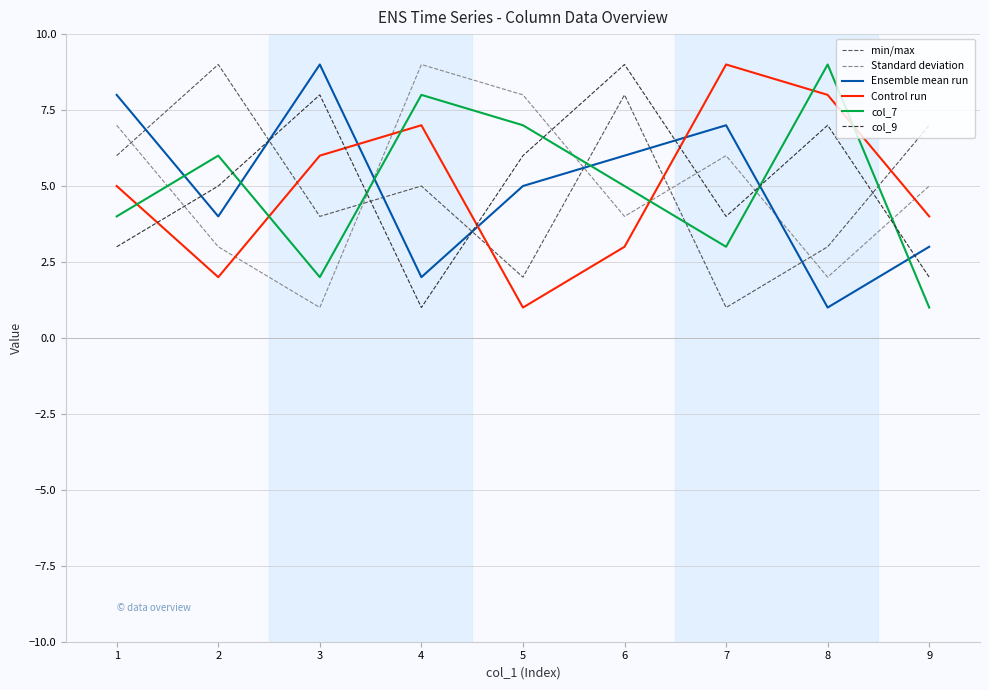

Is it true that Standard deviation equals 5 at 1?

False